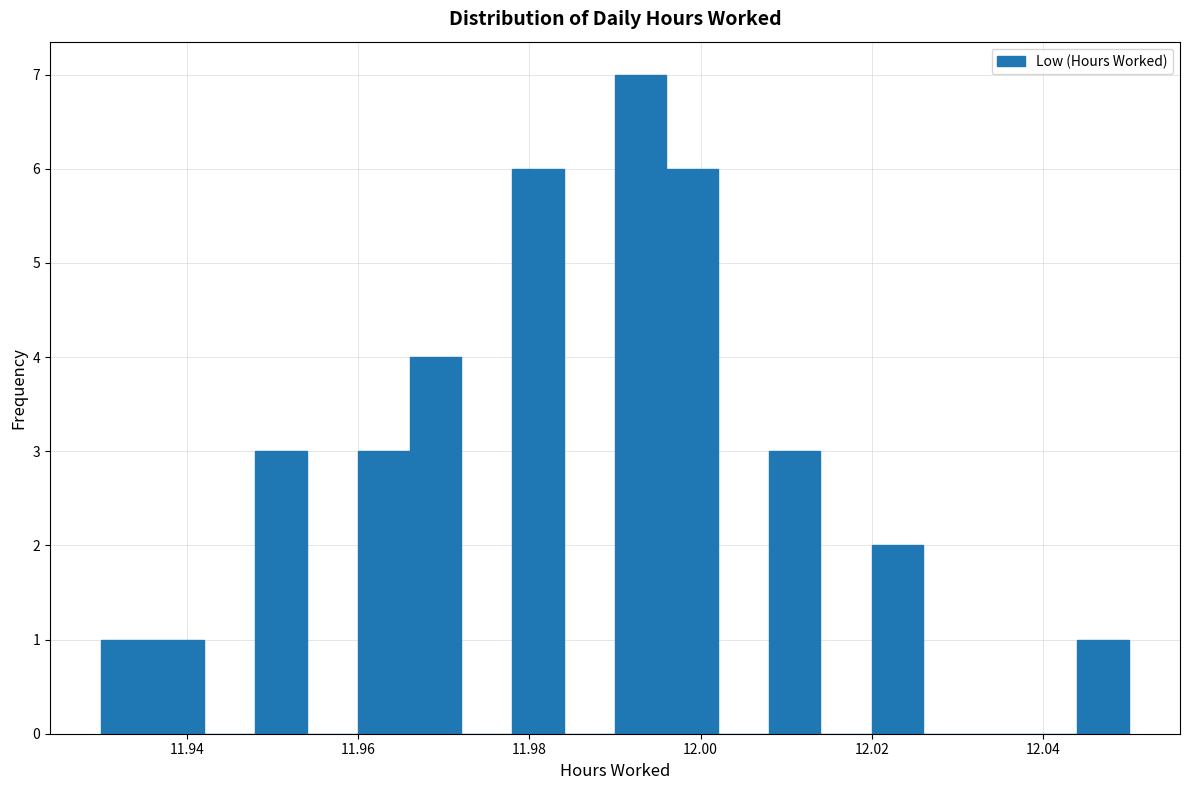

Around what value on the x-axis is the tallest bar? Give the approximate position of its centre, as read against the axis.

11.994